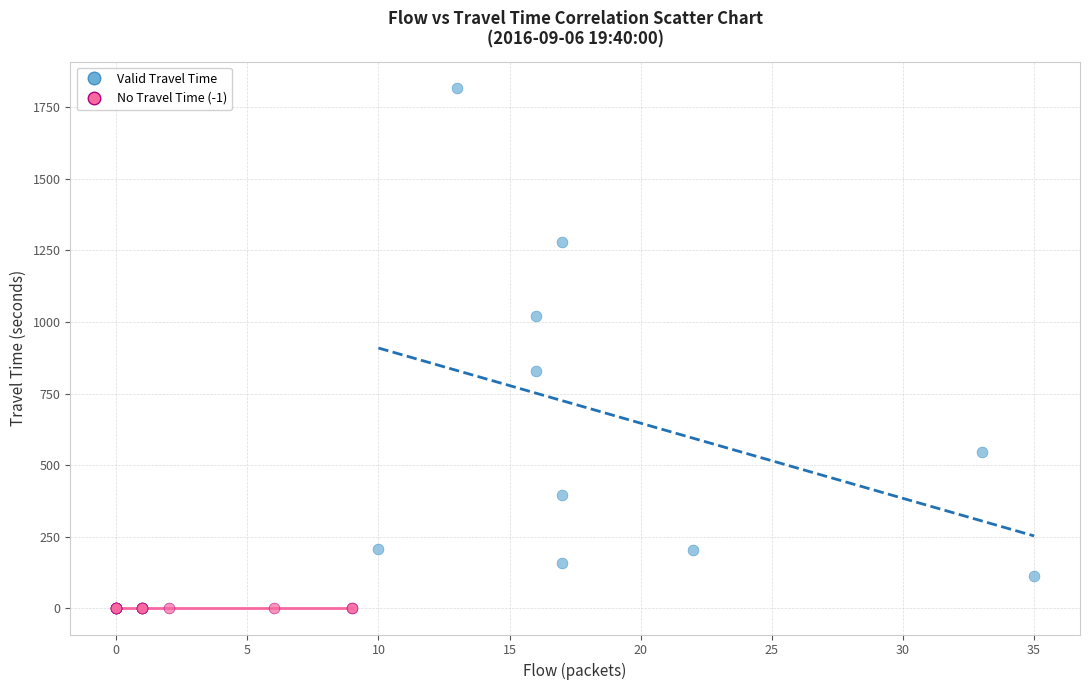

Which series reaches the minimum Y coordinate?

No Travel Time (-1)